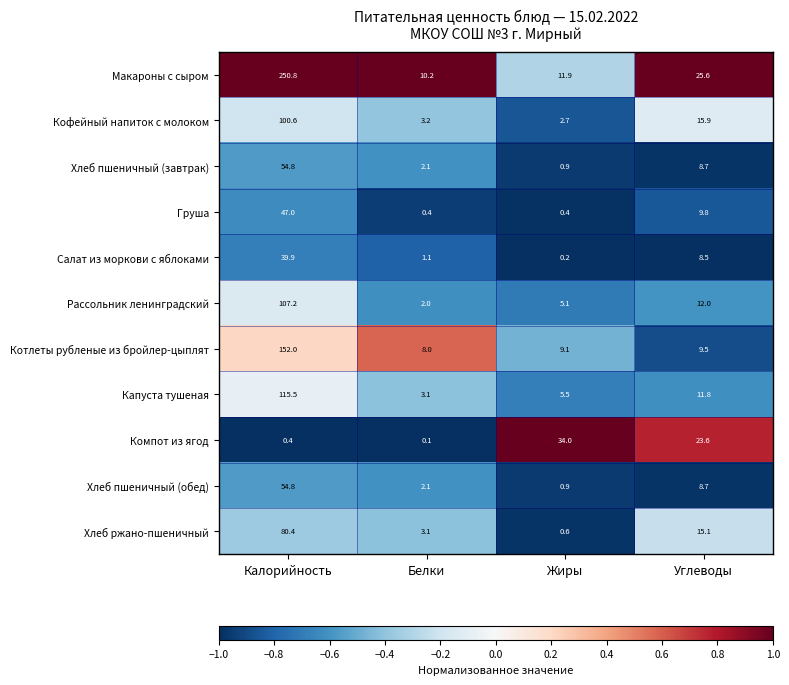

Rank the categories by Кофейный напиток с молоком value from highest to lowest.

Калорийность, Углеводы, Белки, Жиры